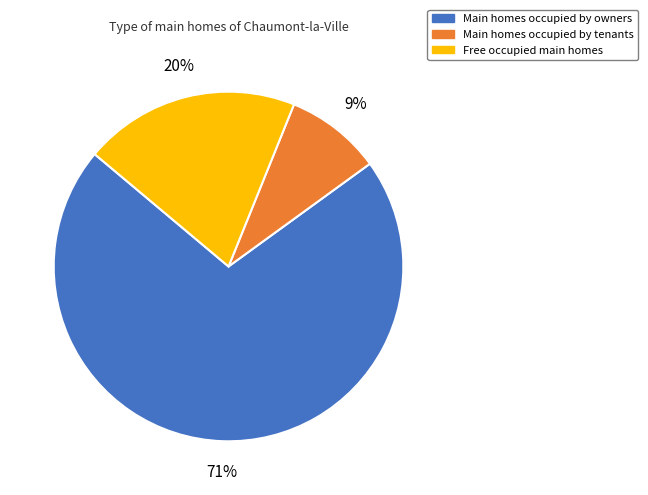

Is there any slice that represents more than half of the pie?

Yes